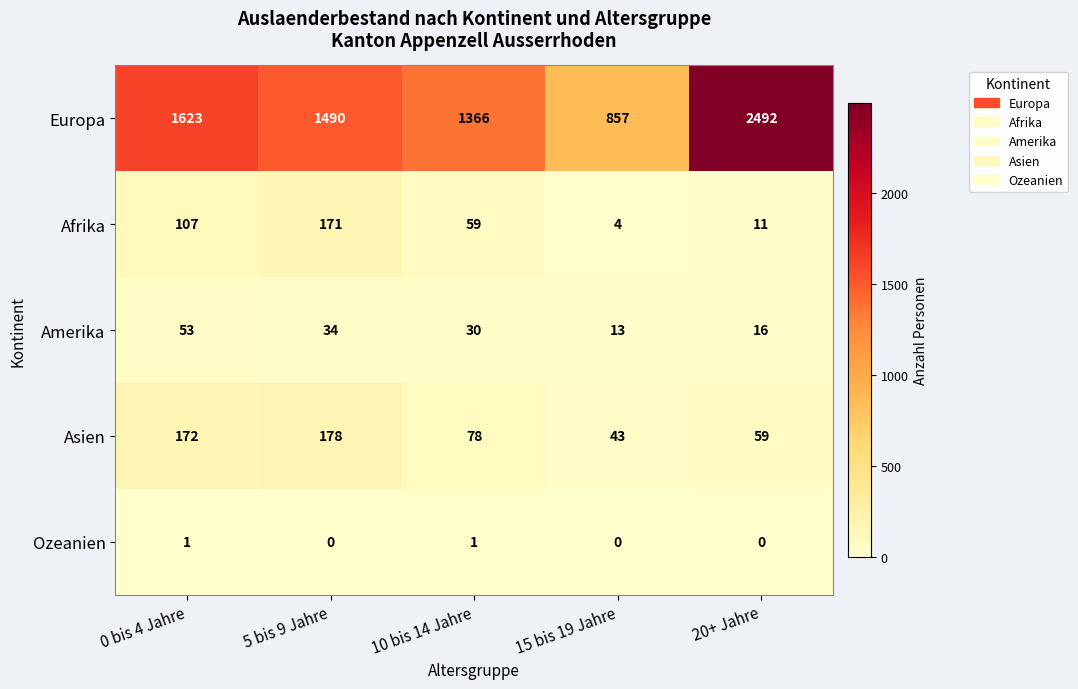

Which series changed the most between 5 bis 9 Jahre and 20+ Jahre?

Europa